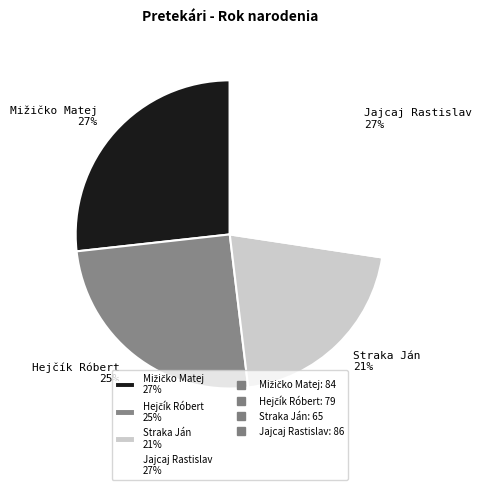

What percentage is the Straka Ján 21% slice, to the nearest percent?

21%